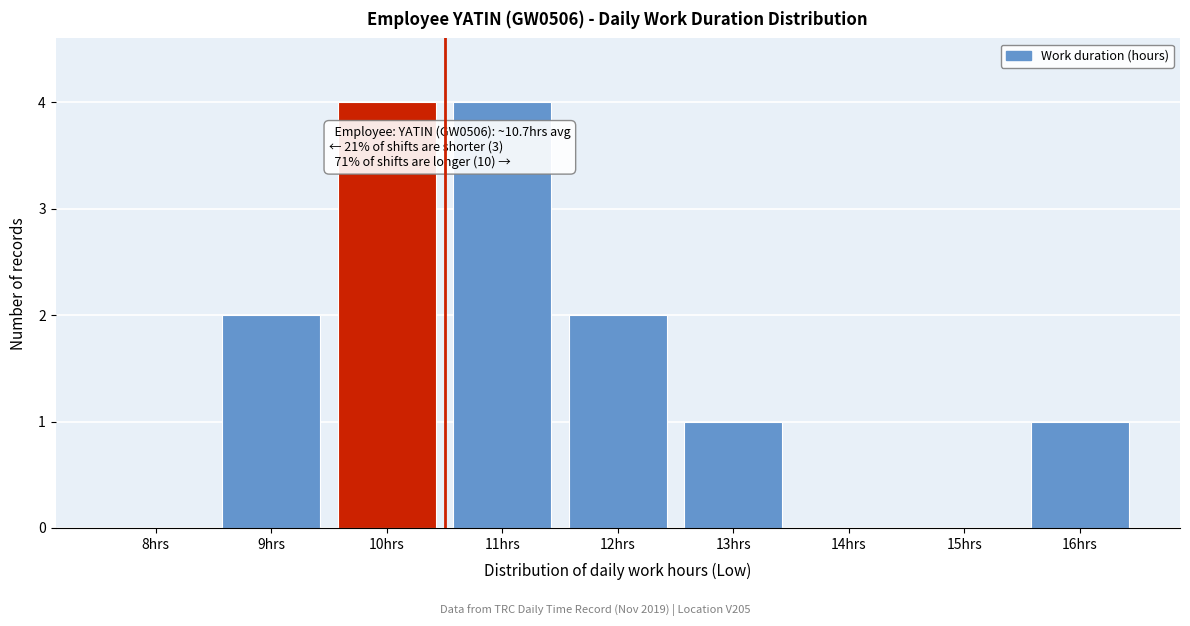

Reading right to left, list all the values displayed in this chart.

16hrs=1	15hrs=0	14hrs=0	13hrs=1	12hrs=2	11hrs=4	10hrs=4	9hrs=2	8hrs=0